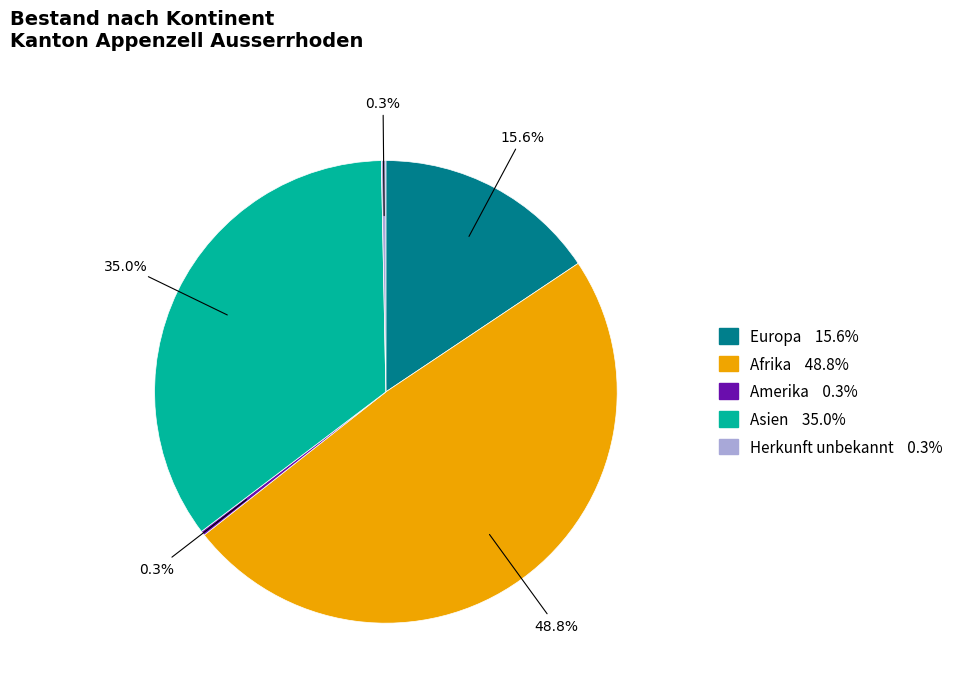

To the nearest percent, what is the average slice percentage?

20%